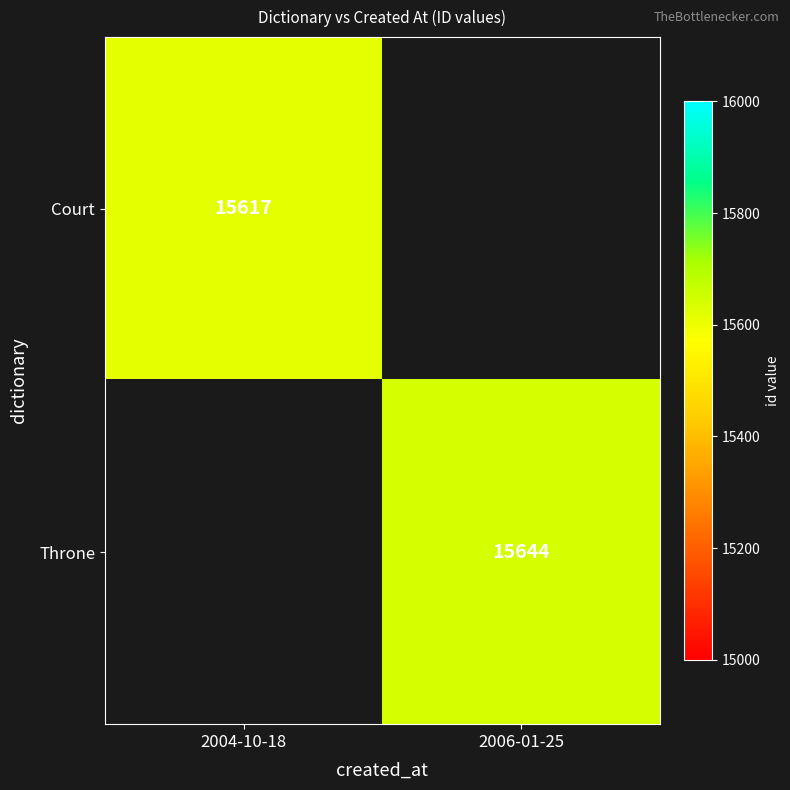

Is it true that Throne equals 26984 at 2006-01-25?

False